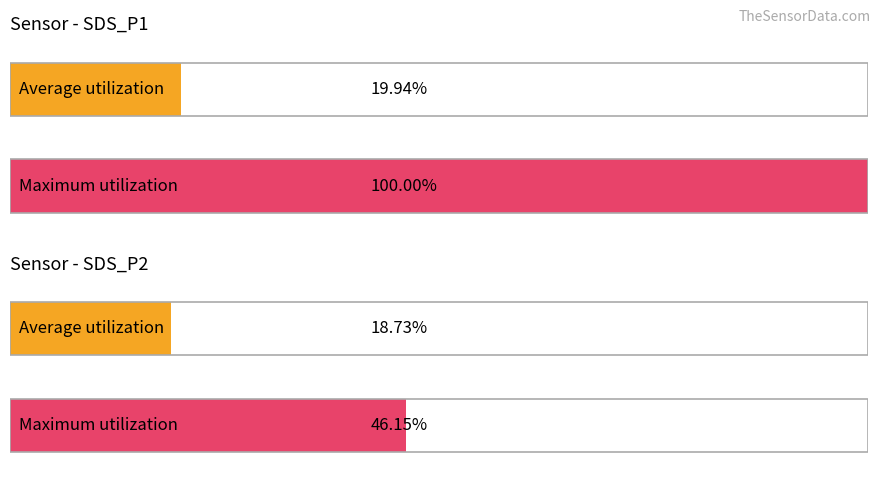

Is it true that SDS_P2 equals 0.8 at 04:47?

False